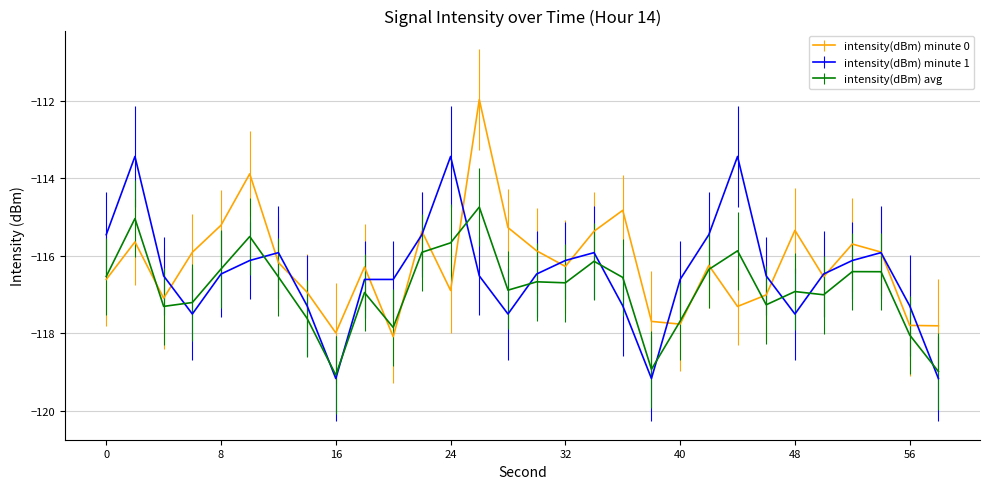

List the series in order of their peak value, highest first.

intensity(dBm) minute 0, intensity(dBm) minute 1, intensity(dBm) avg